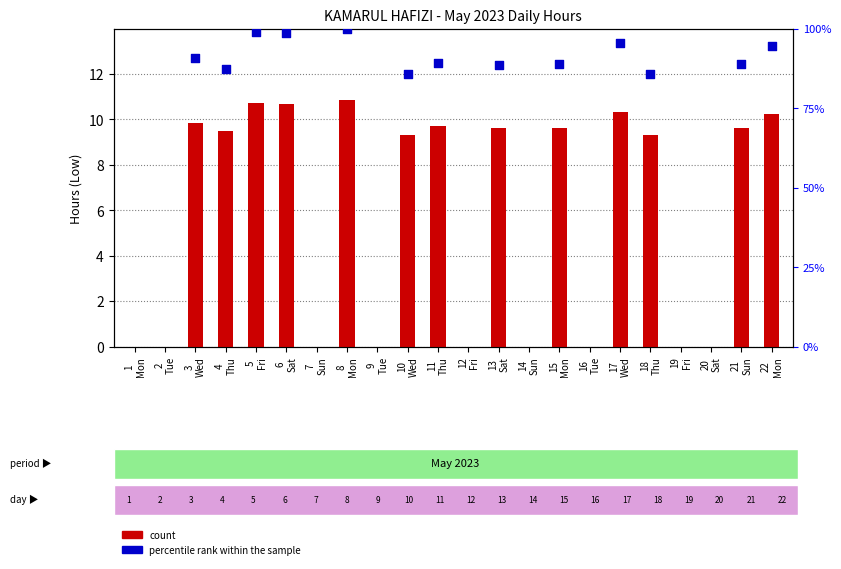

What are all the series names shown in the legend?

count, percentile rank within the sample